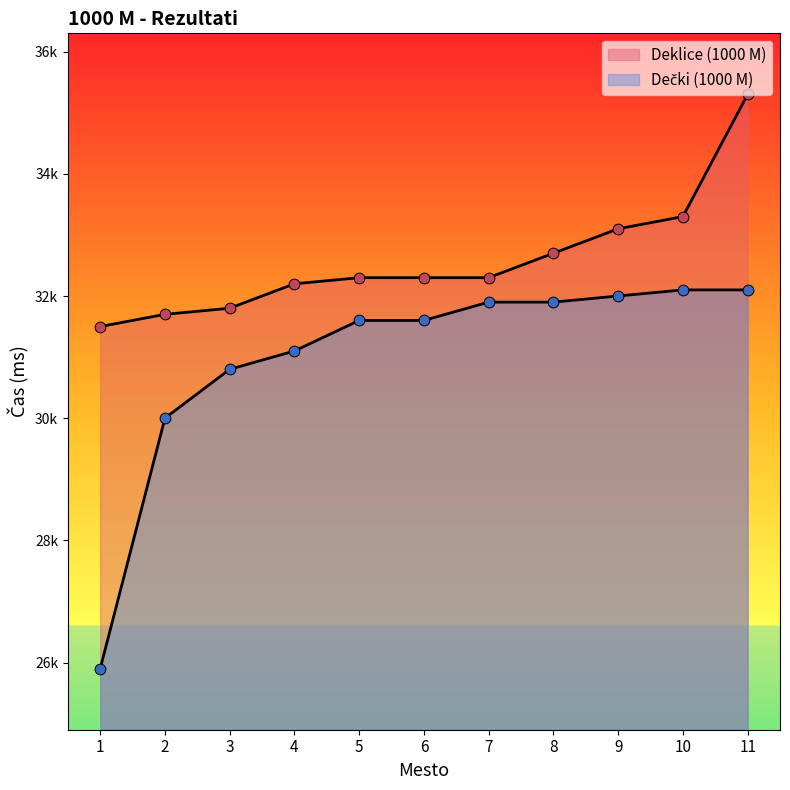

Which series reaches the maximum Y coordinate?

Deklice (1000 M)